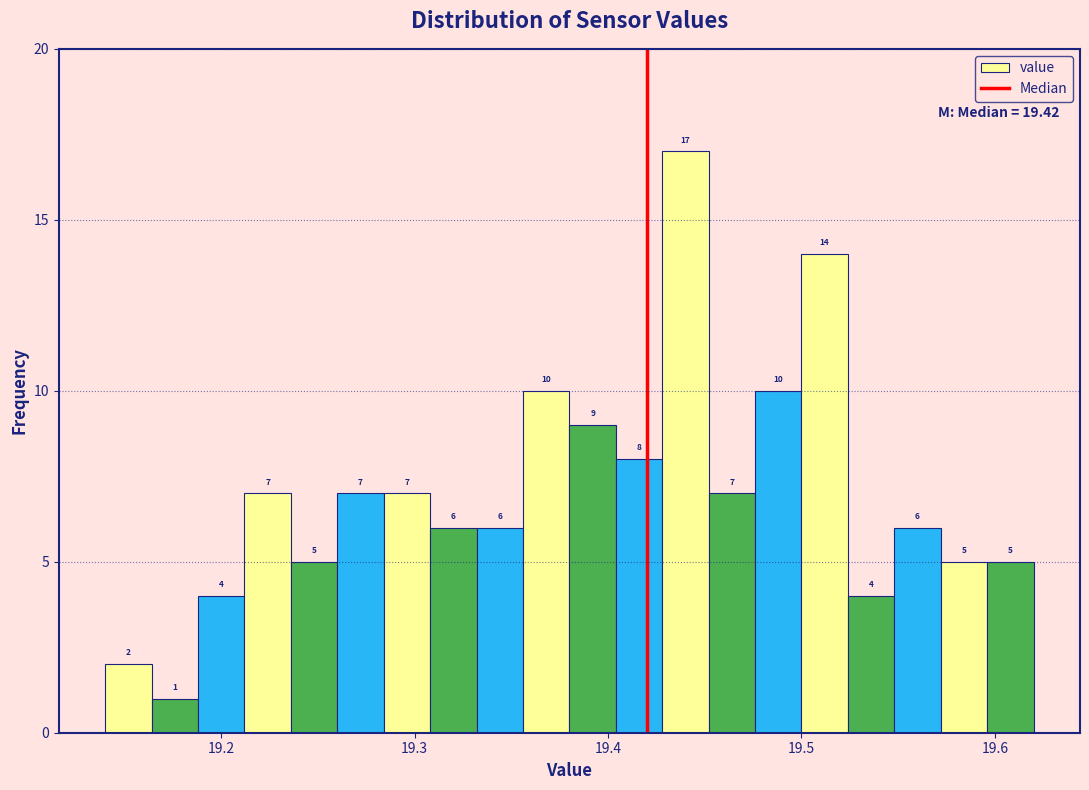

Around what value on the x-axis is the tallest bar? Give the approximate position of its centre, as read against the axis.

19.44